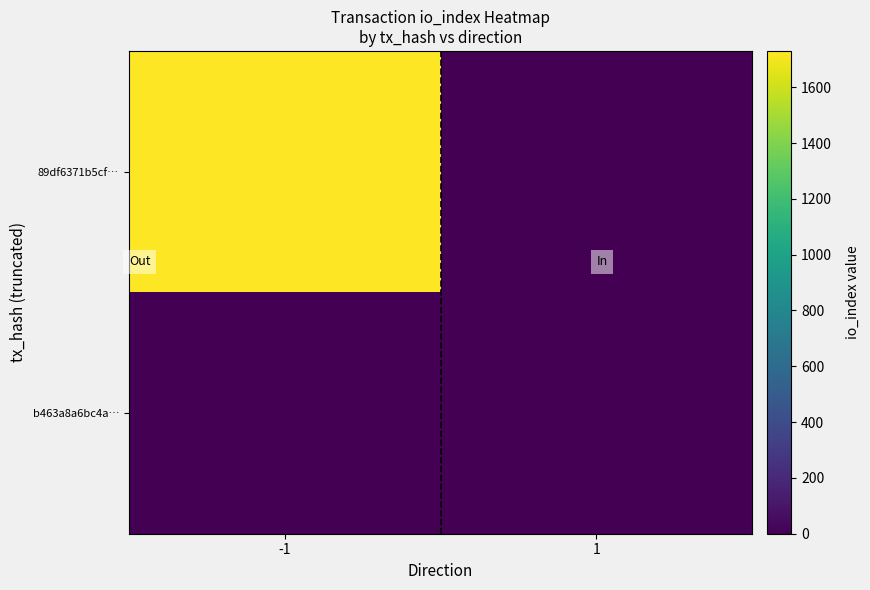

List the series in order of their overall mean, highest first.

89df6371b5cf…, b463a8a6bc4a…